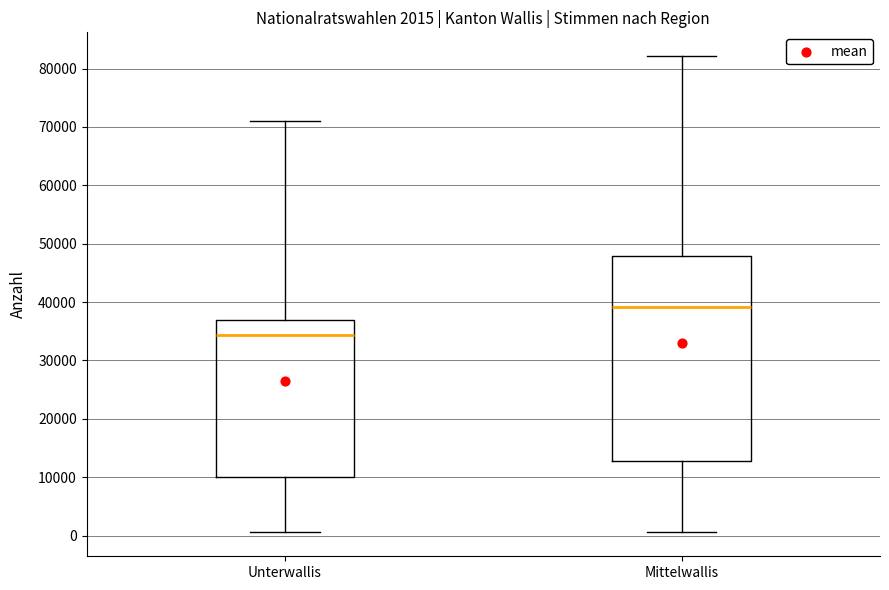

Which box's median line is the lowest?

Unterwallis